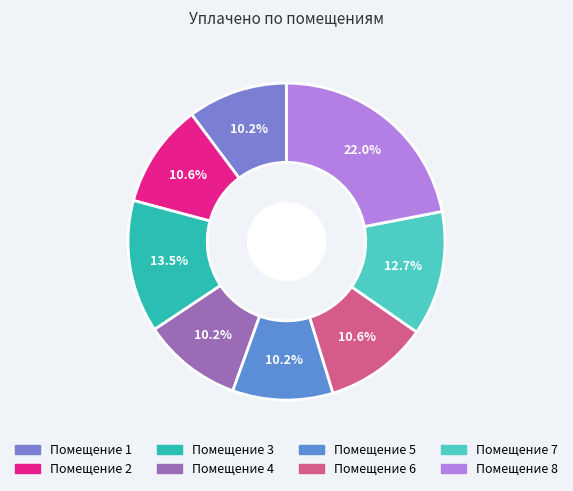

To the nearest percent, what is the difference between the largest and smallest slice percentages?

12%